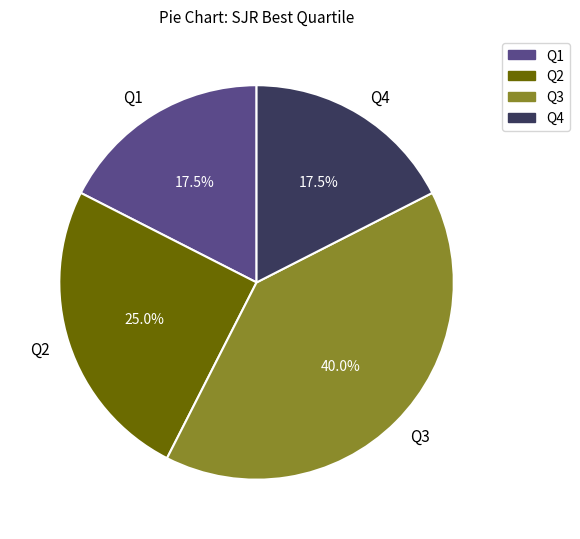

Is there a majority slice in this chart?

No